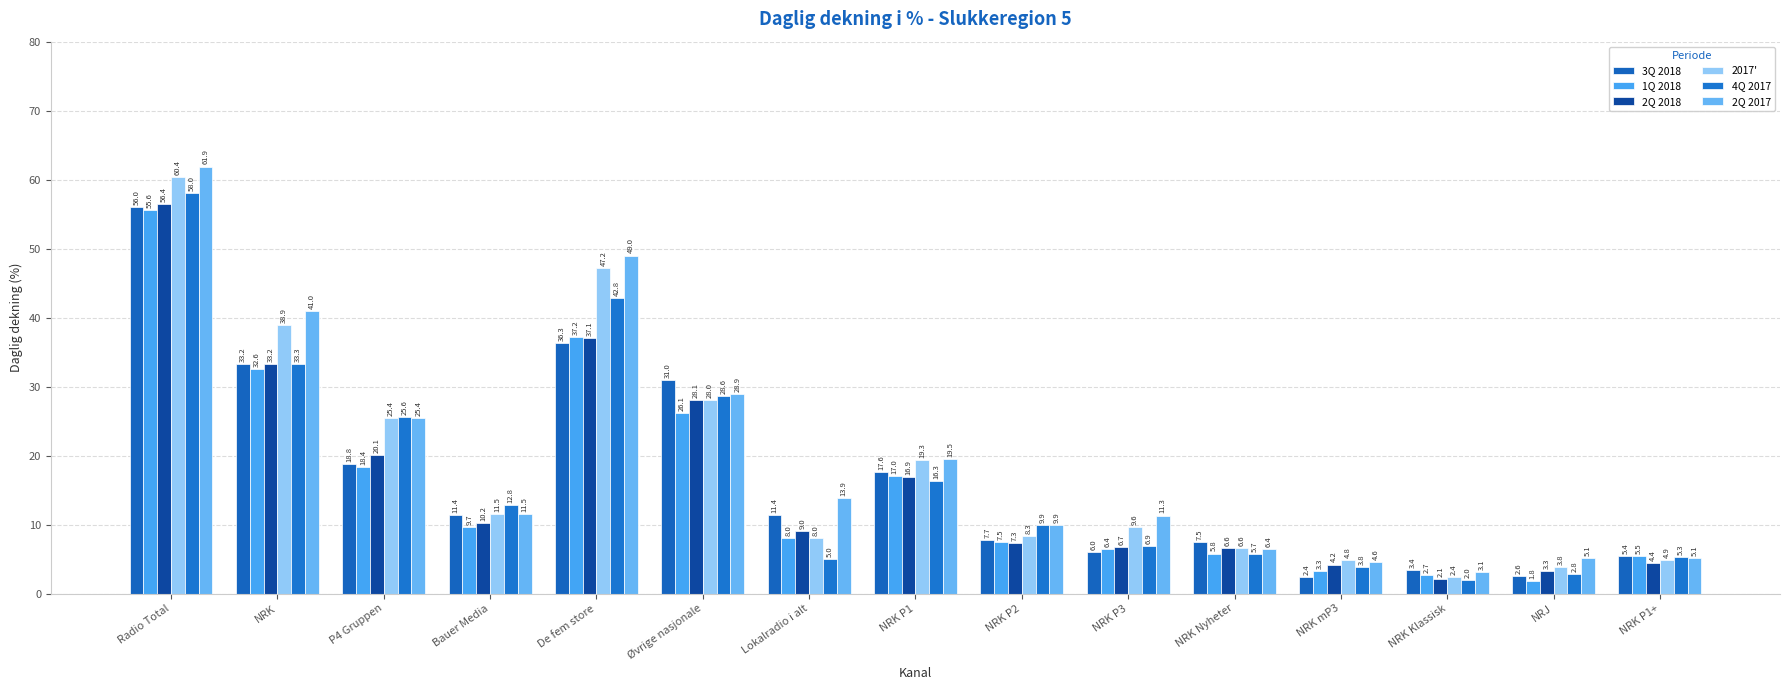

How many values in the 2Q 2017 series are below 11?

6